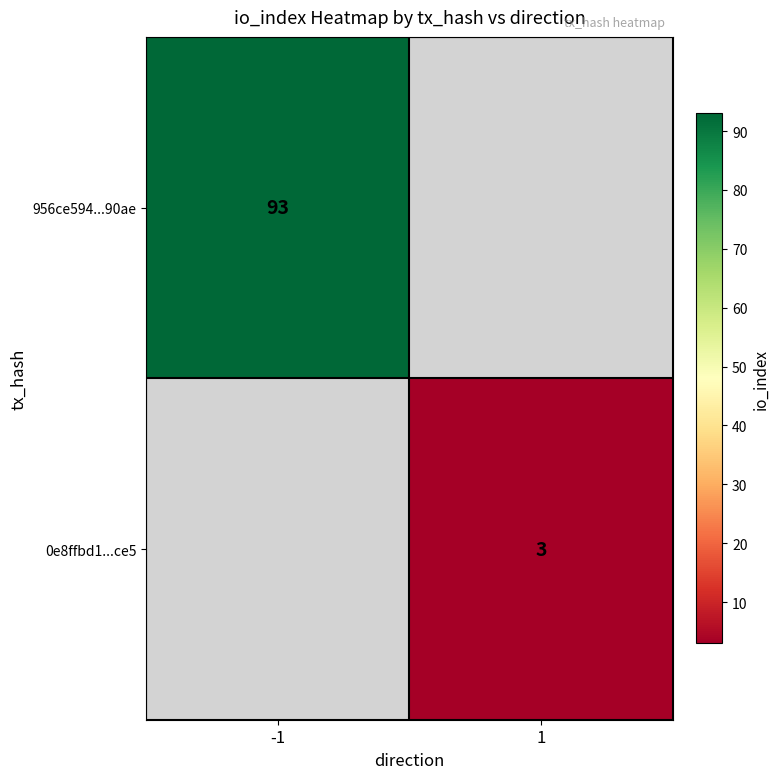

What is the minimum value shown in the chart?

3.0